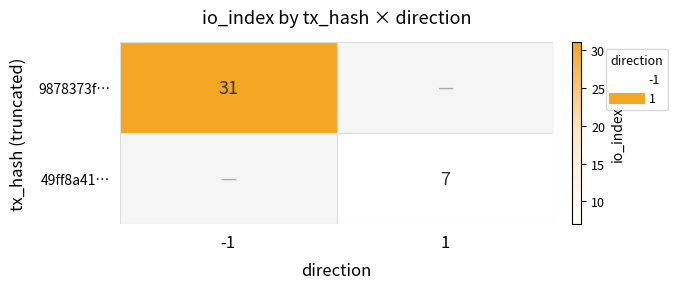

How many data points does each series have?

2